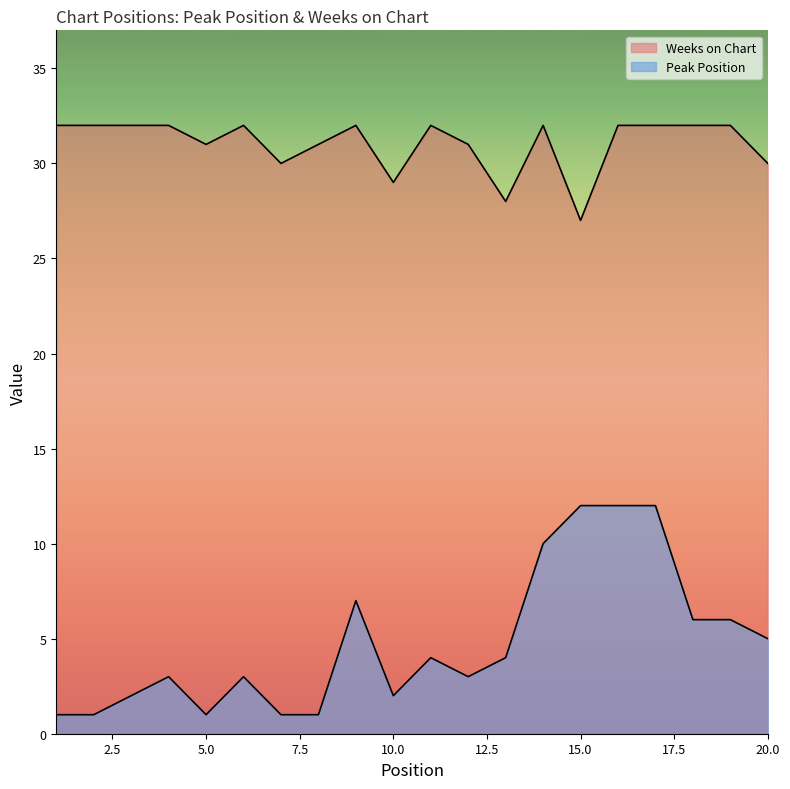

What is the difference between the Weeks on Chart values at 5 and 16?

1